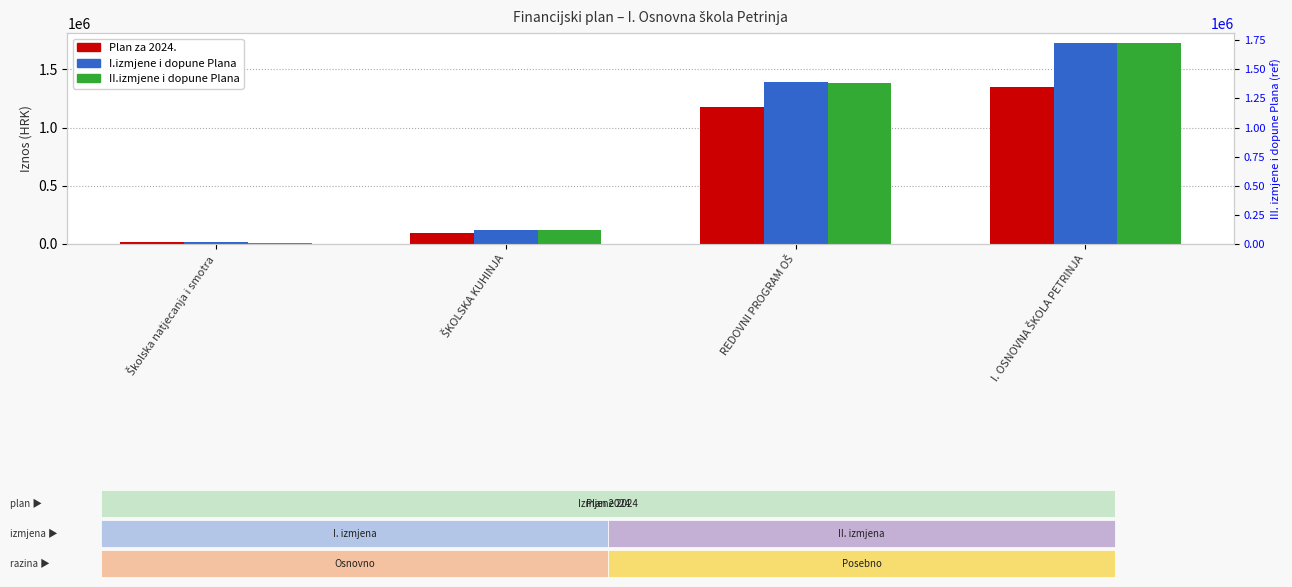

What is the value of the I.izmjene i dopune Plana bar at the 3rd from the left?

1389943.0